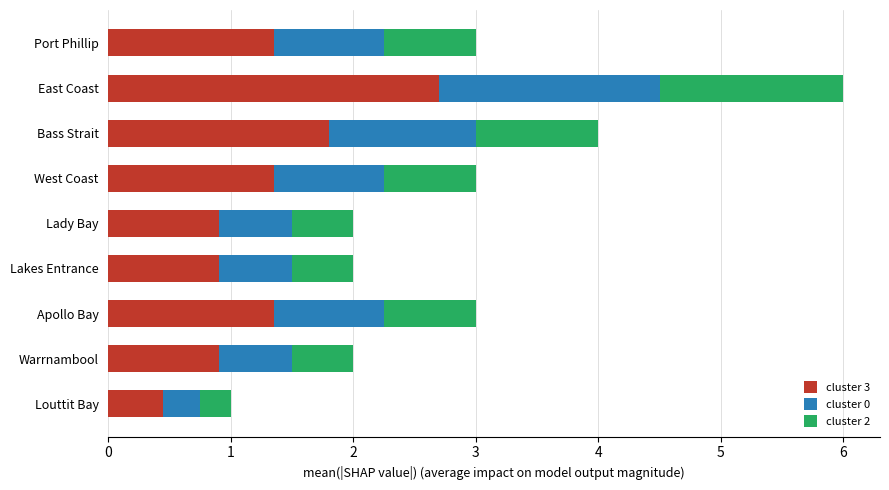

What is the lowest value of the cluster 3 series?

0.5